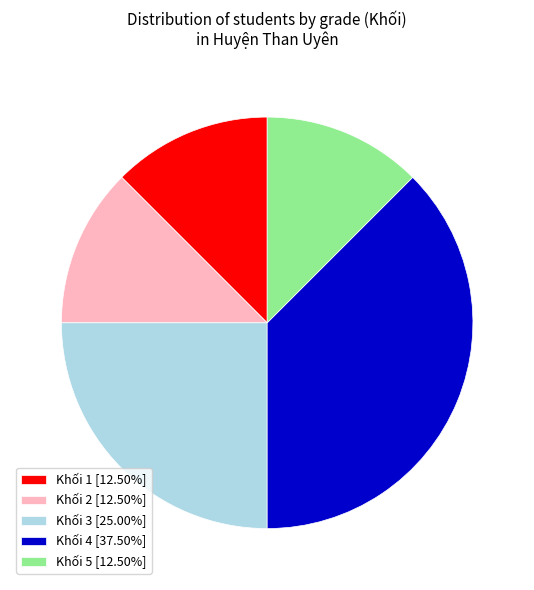

What is the ratio of the value at Khối 4 [37.50%] to the value at Khối 2 [12.50%]?

3.0